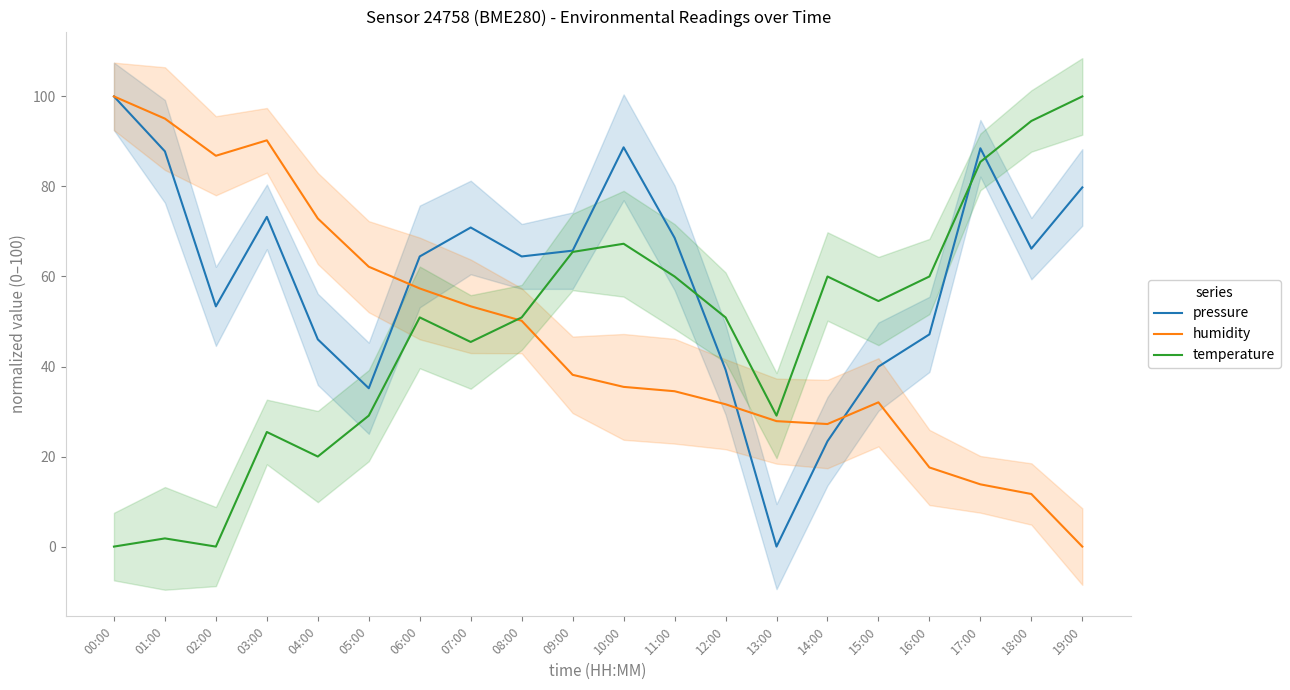

Which label corresponds to the smallest value in the chart?

13:00